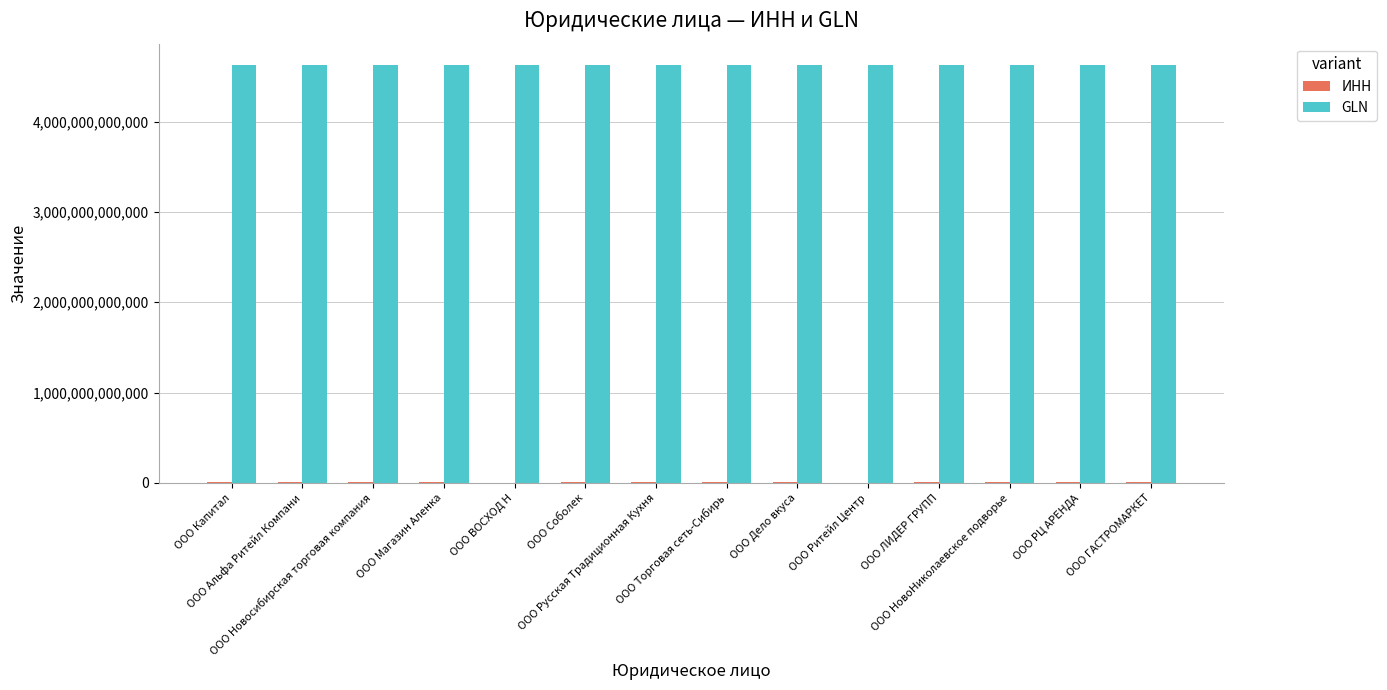

Does the chart contain stacked bars?

No